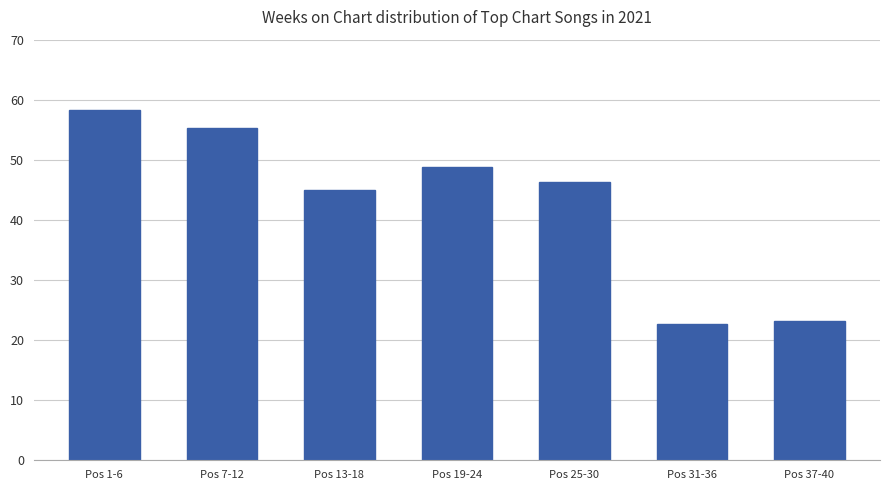

True or false: the data shows 22.7 at Pos 31-36.

True